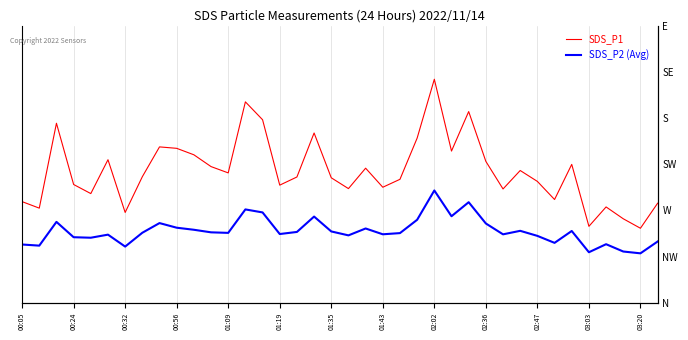

Between 00:56 and 29, which series saw the biggest shift?

SDS_P1